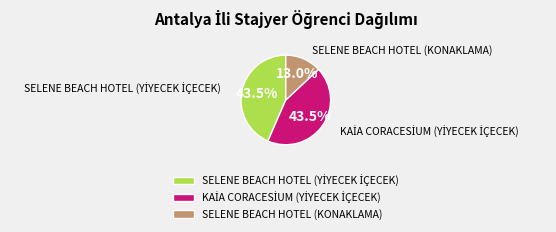

How many slices are in this pie chart?

3